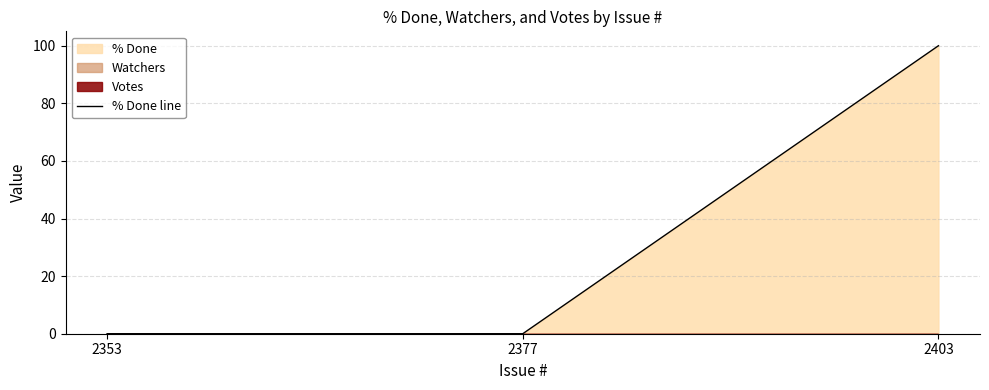

Between 2403 and 2377, which is larger?

2403